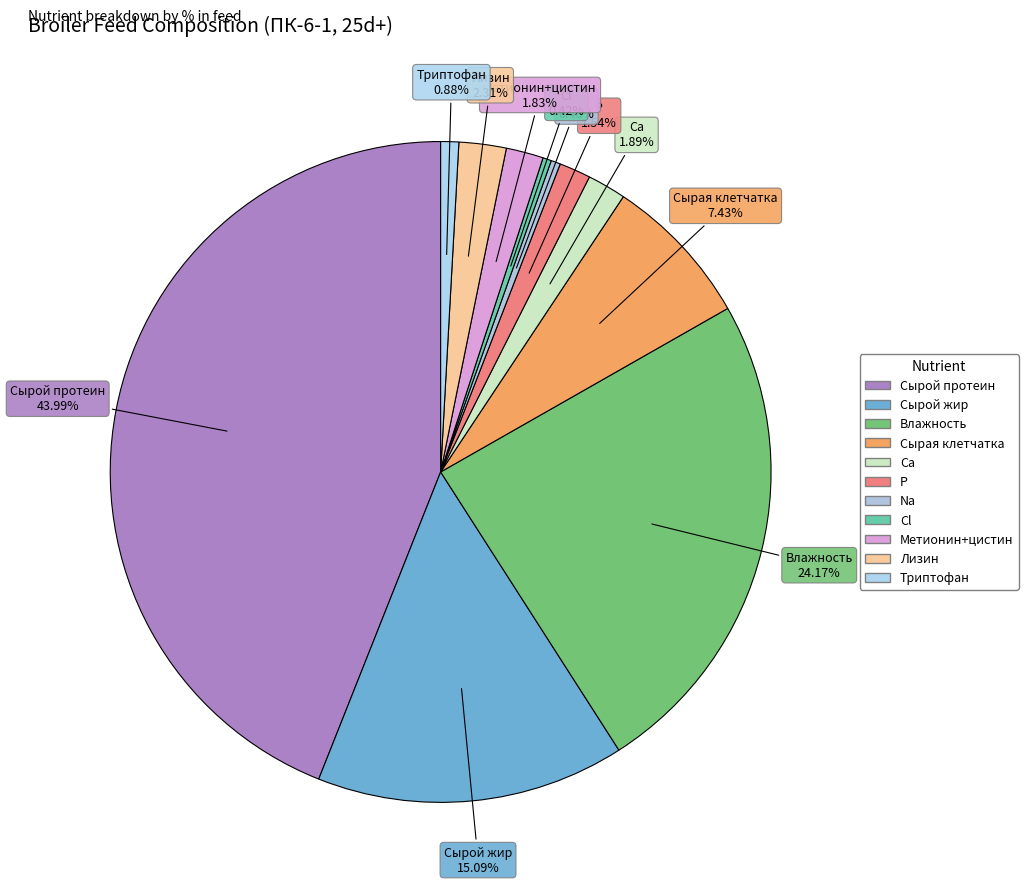

Is the sum of Сырая клетчатка and Триптофан greater than half?

No